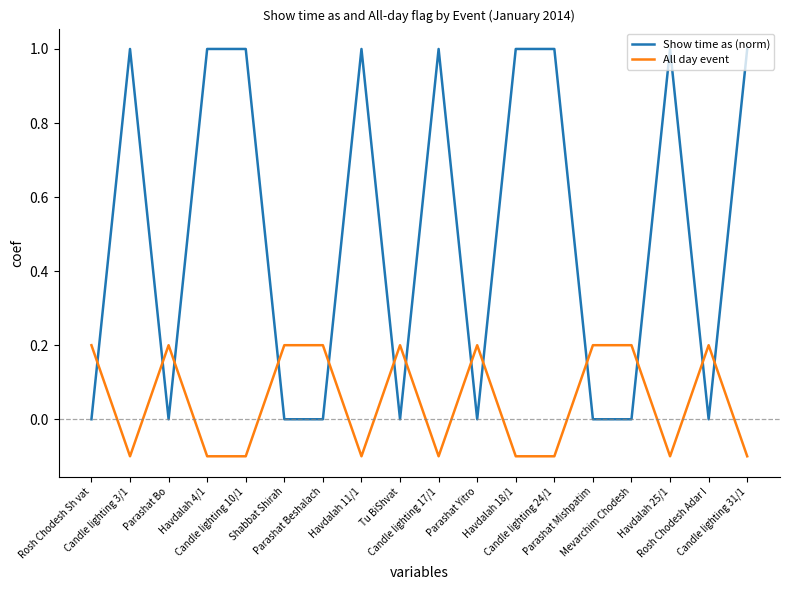

List the series in order of their peak value, lowest first.

All day event, Show time as (norm)